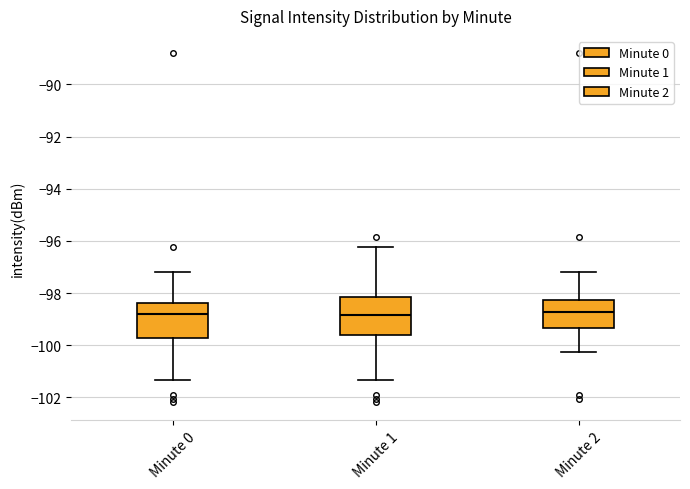

Where is the upper edge of the box for Minute 0 on the y-axis? The values are not printed on the chart, so give them approximately, as read against the axis.

-98.4